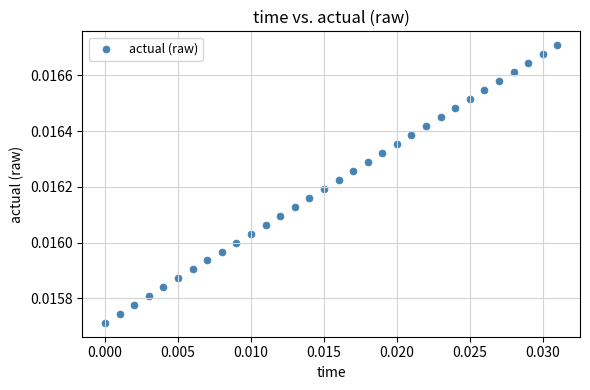

Count the number of points in this scatter plot.

32